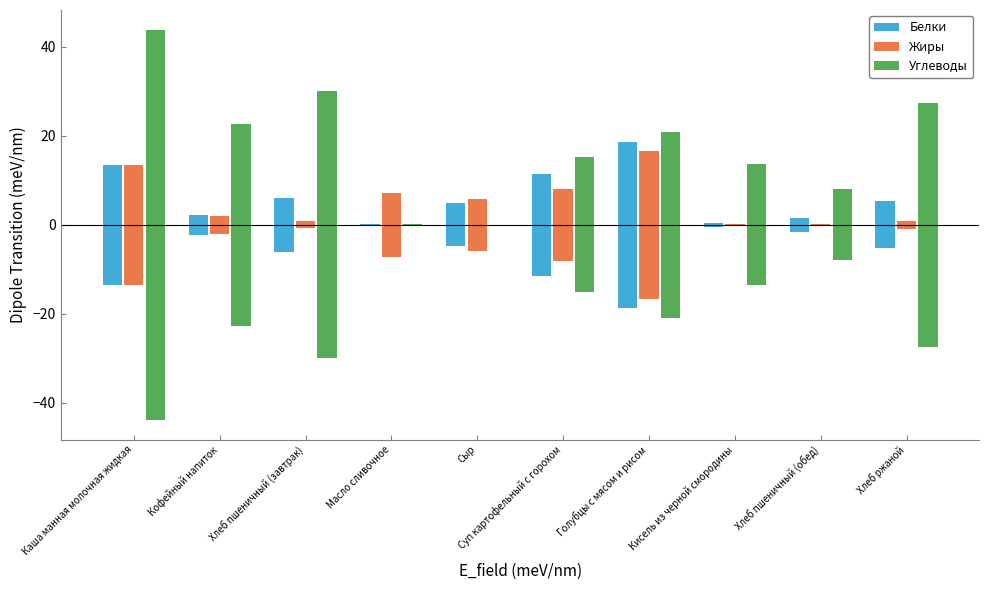

Is it true that Жиры equals 11.0 at Суп картофельный с горохом?

False